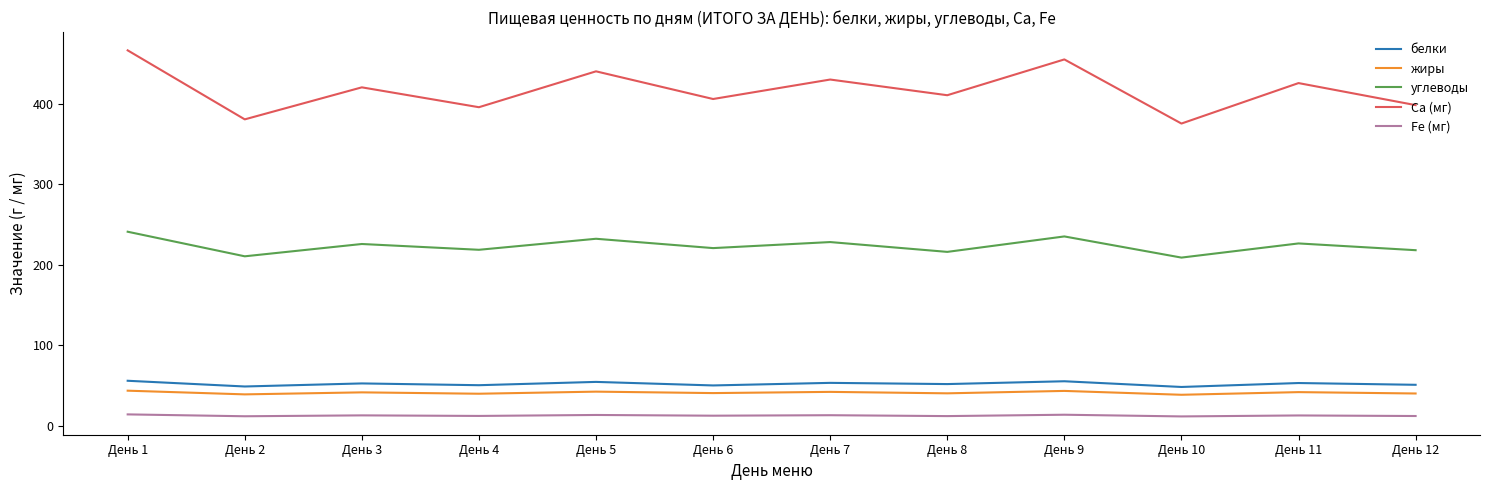

What is the sum of the Fe (мг) values at День 9 and День 12?

25.2